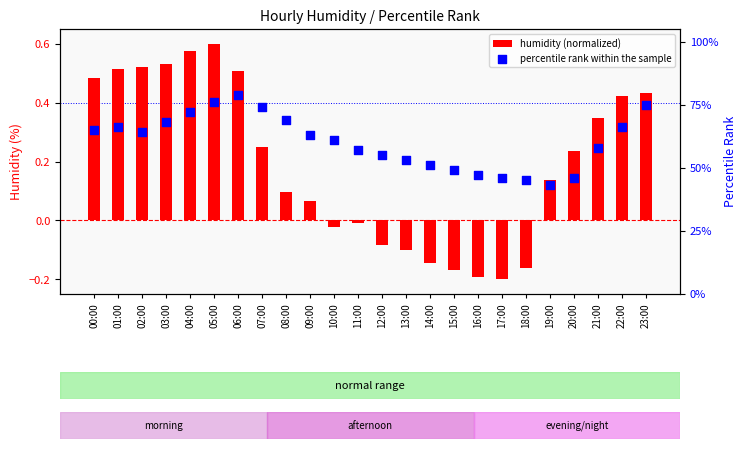

Which series reaches the maximum Y coordinate?

percentile rank within the sample